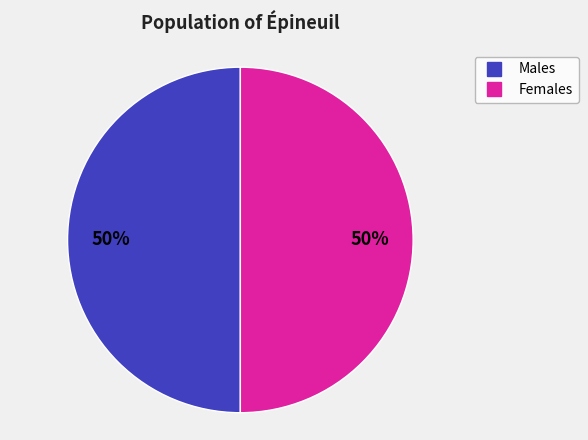

To the nearest percent, what is the average slice percentage?

50%